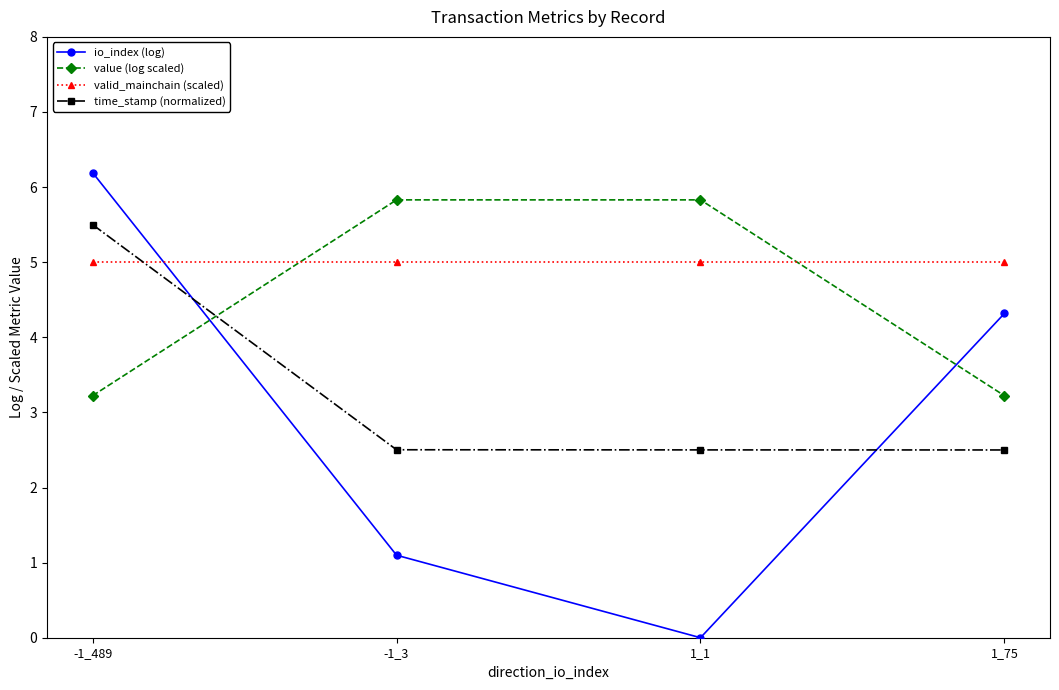

What is the total value across all series at -1_3?

14.4